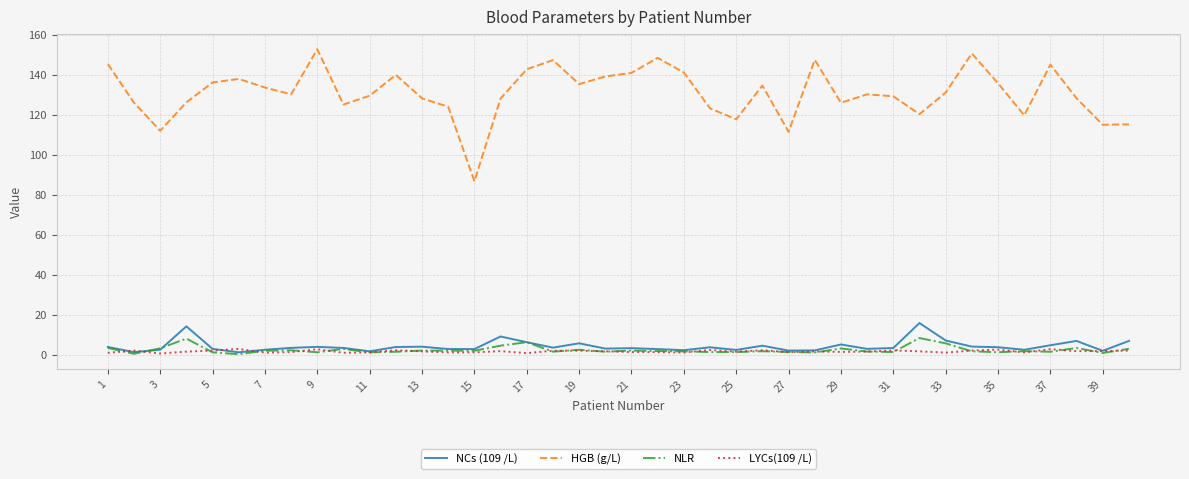

True or false: LYCs(109 /L) and HGB (g/L) cross at least once.

False